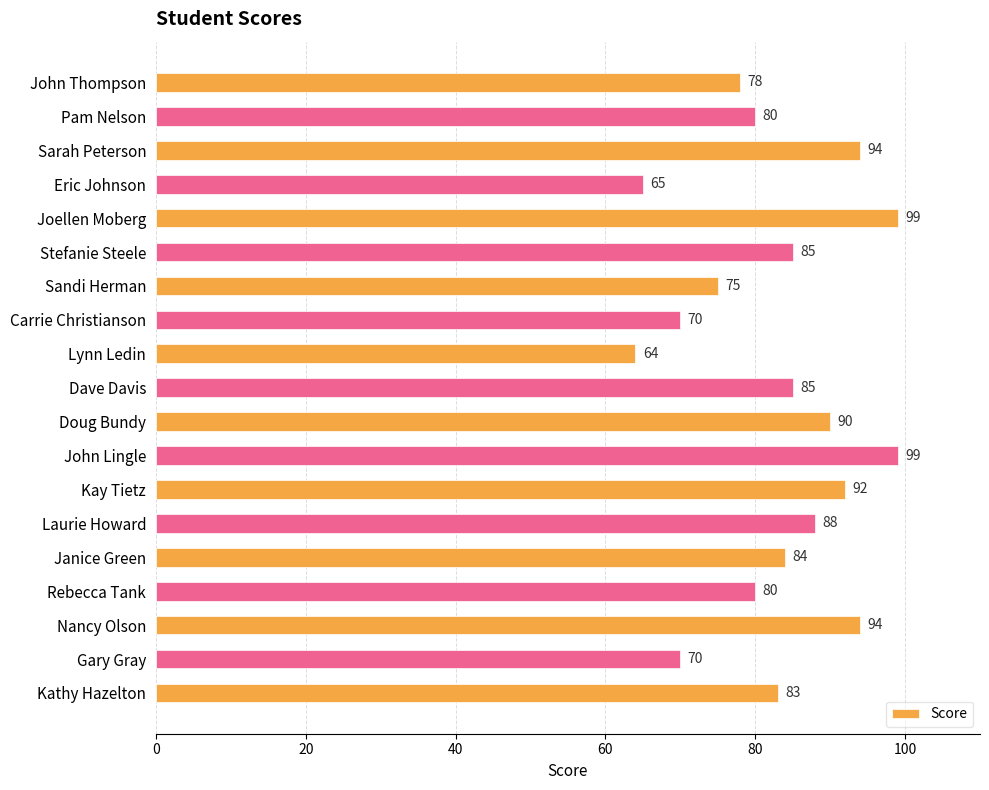

Between Kathy Hazelton and Lynn Ledin, which is larger?

Kathy Hazelton